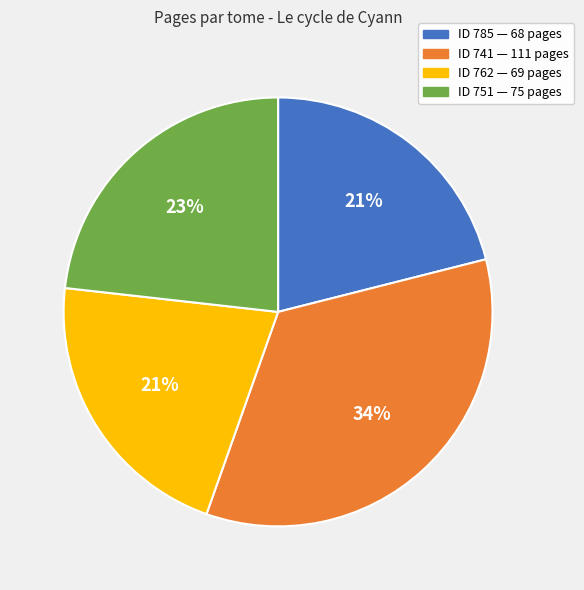

To the nearest percent, what is the average slice percentage?

25%